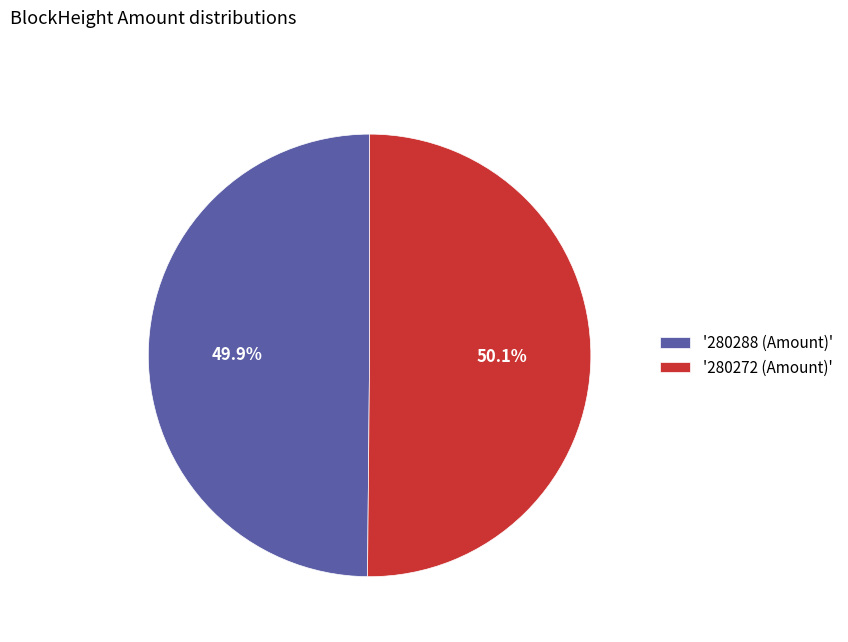

What portion of the pie excludes '280272 (Amount)'?

49.9%